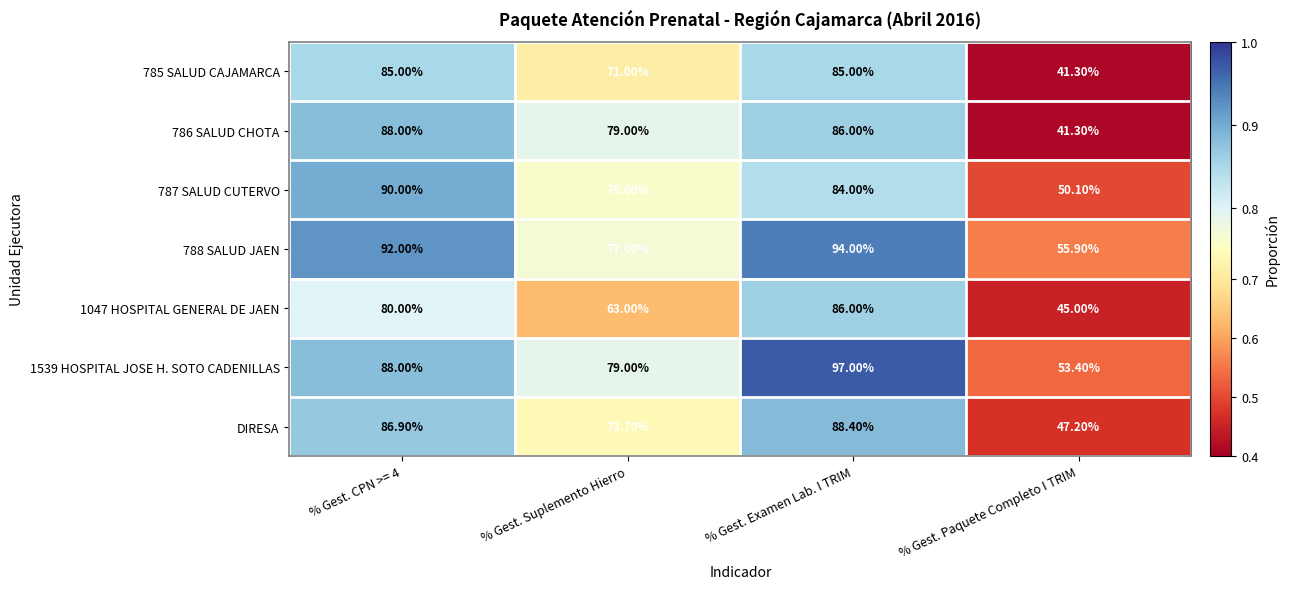

List the series in order of their peak value, highest first.

1539 HOSPITAL JOSE H. SOTO CADENILLAS, 788 SALUD JAEN, 787 SALUD CUTERVO, DIRESA, 786 SALUD CHOTA, 1047 HOSPITAL GENERAL DE JAEN, 785 SALUD CAJAMARCA